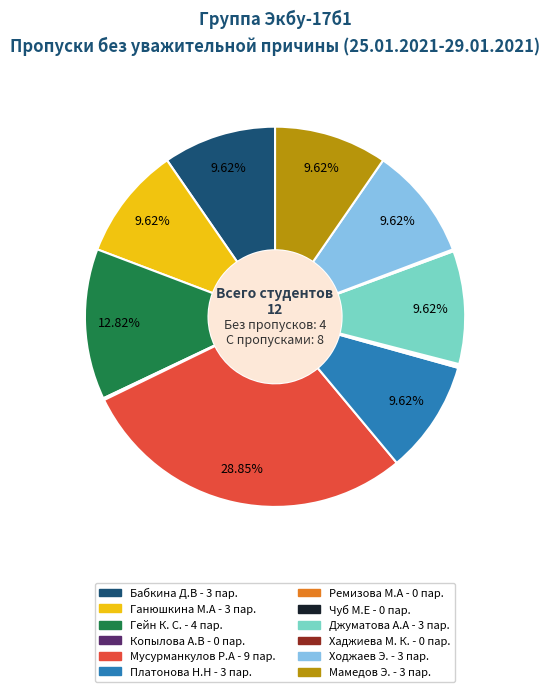

What is the largest slice in the pie chart?

Мусурманкулов Р.А